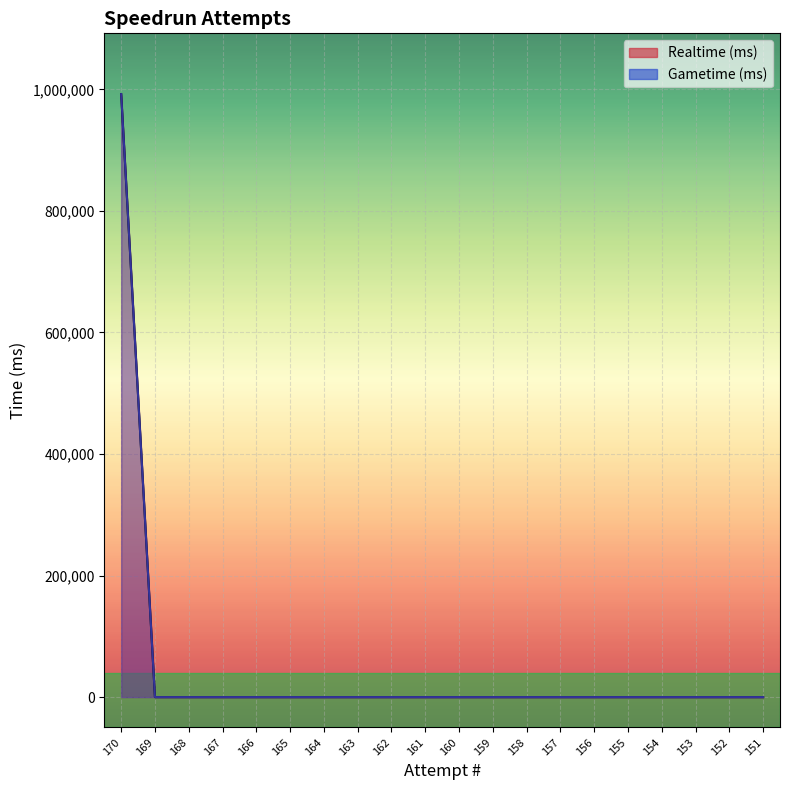

Which series has the largest total across all categories?

Realtime (ms)